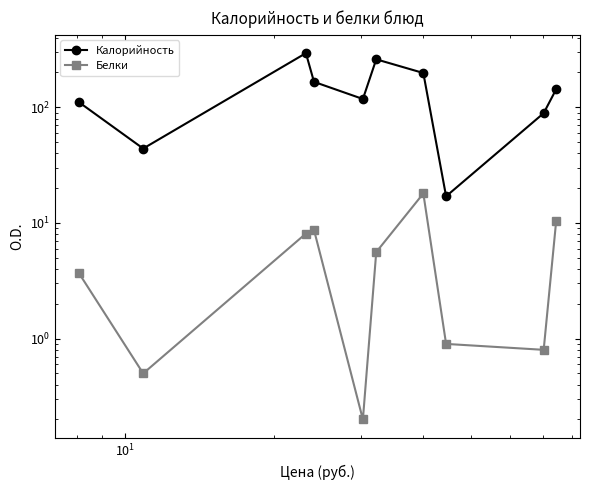

What is the difference between the maximum and minimum values in the Калорийность series?

277.0